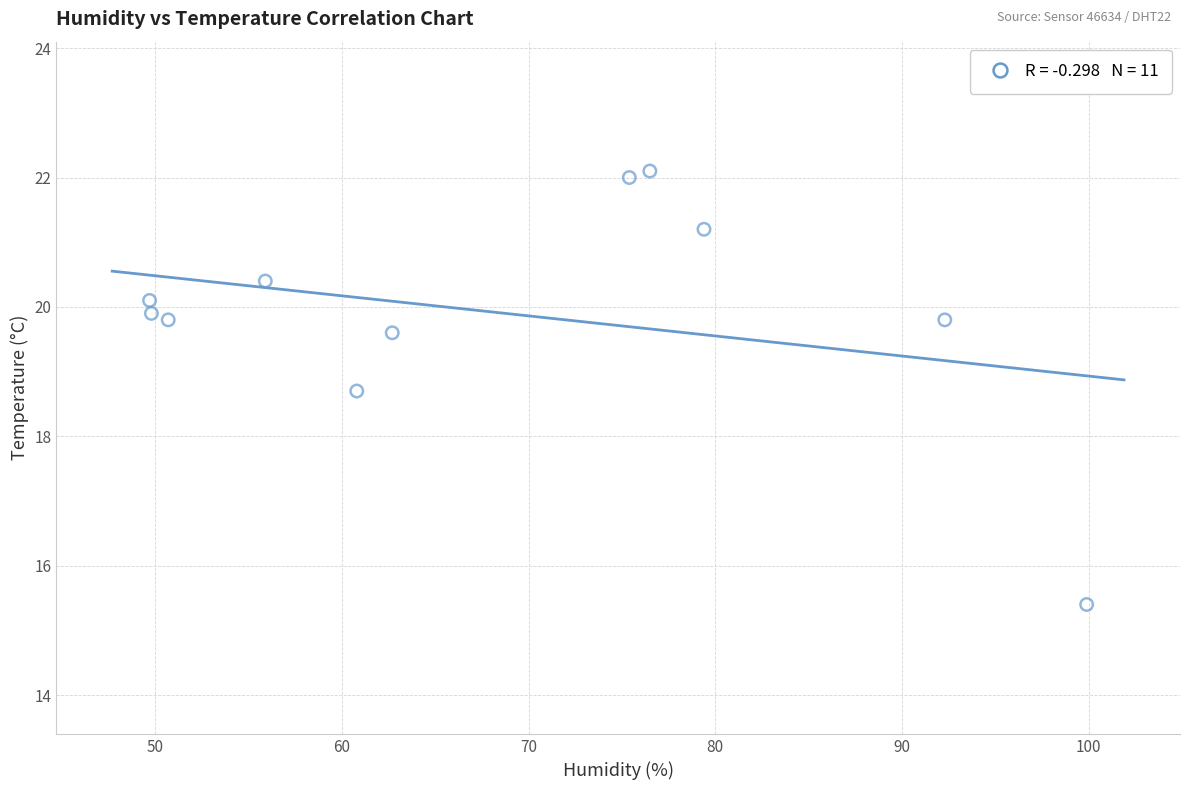

What is the range of X values (max minus min)?

50.2